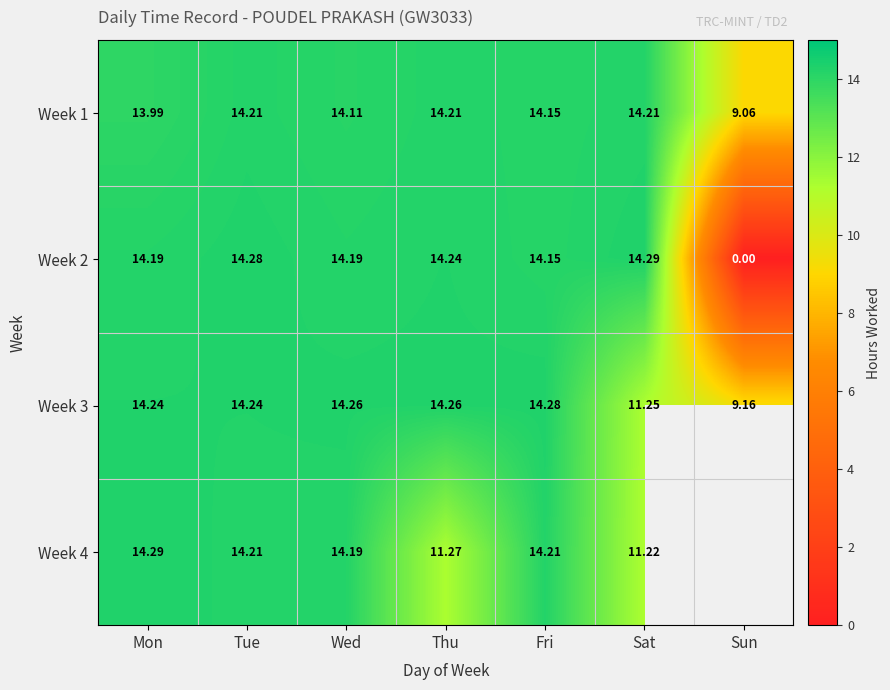

Which category has the lowest value in the Week 1 series?

Sun